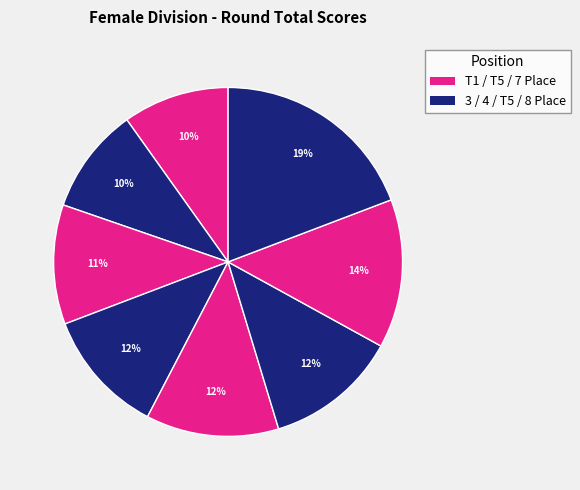

Count the number of slices in the pie.

8